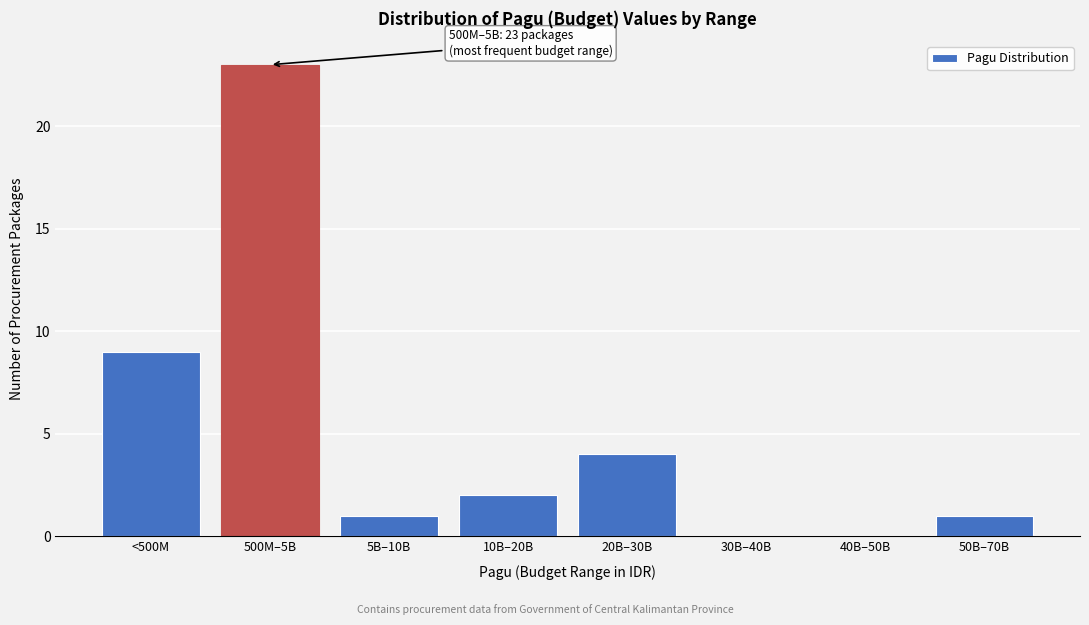

Reading left to right, what are all the values shown in this chart?

<500M=9	500M–5B=23	5B–10B=1	10B–20B=2	20B–30B=4	30B–40B=0	40B–50B=0	50B–70B=1